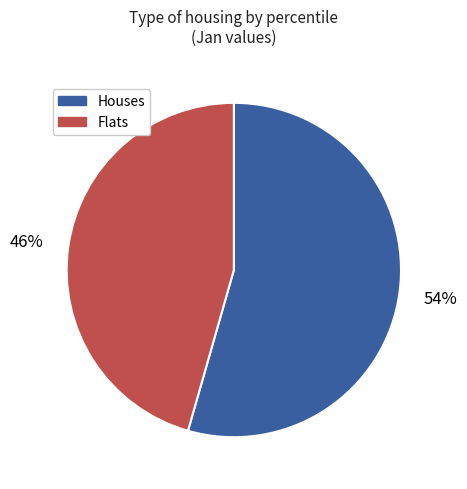

Count the number of slices in the pie.

2